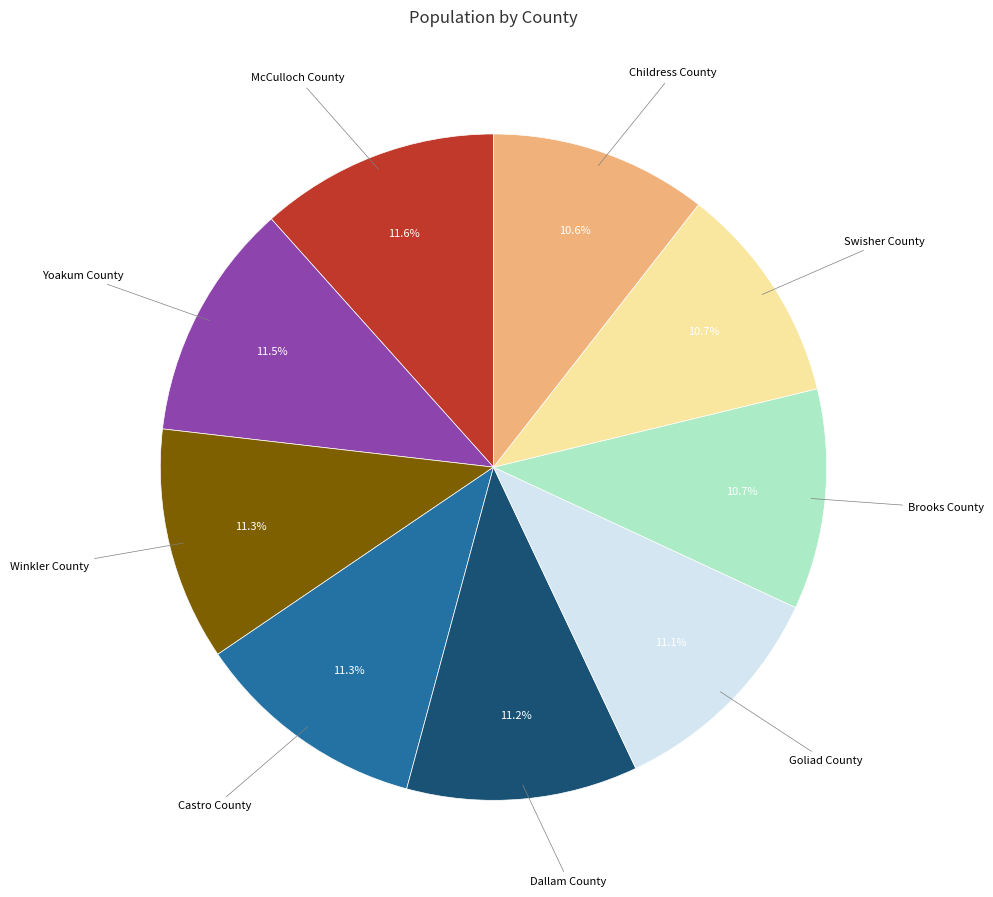

Does any single category account for the majority?

No